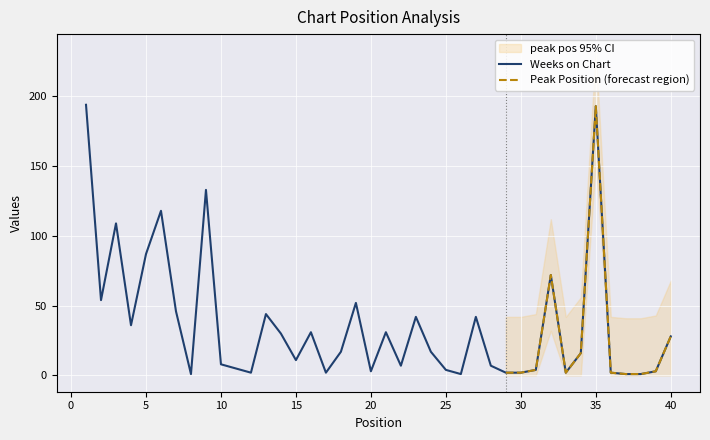

Between 39 and 17, which is larger?

39